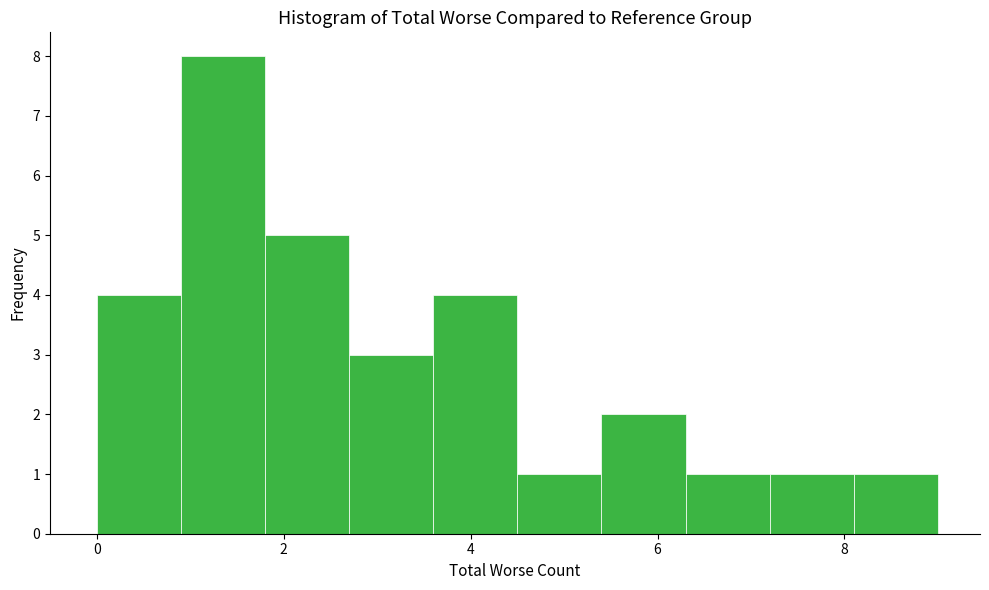

Over which range of the x-axis is the bar tallest?

0.9 to 1.8